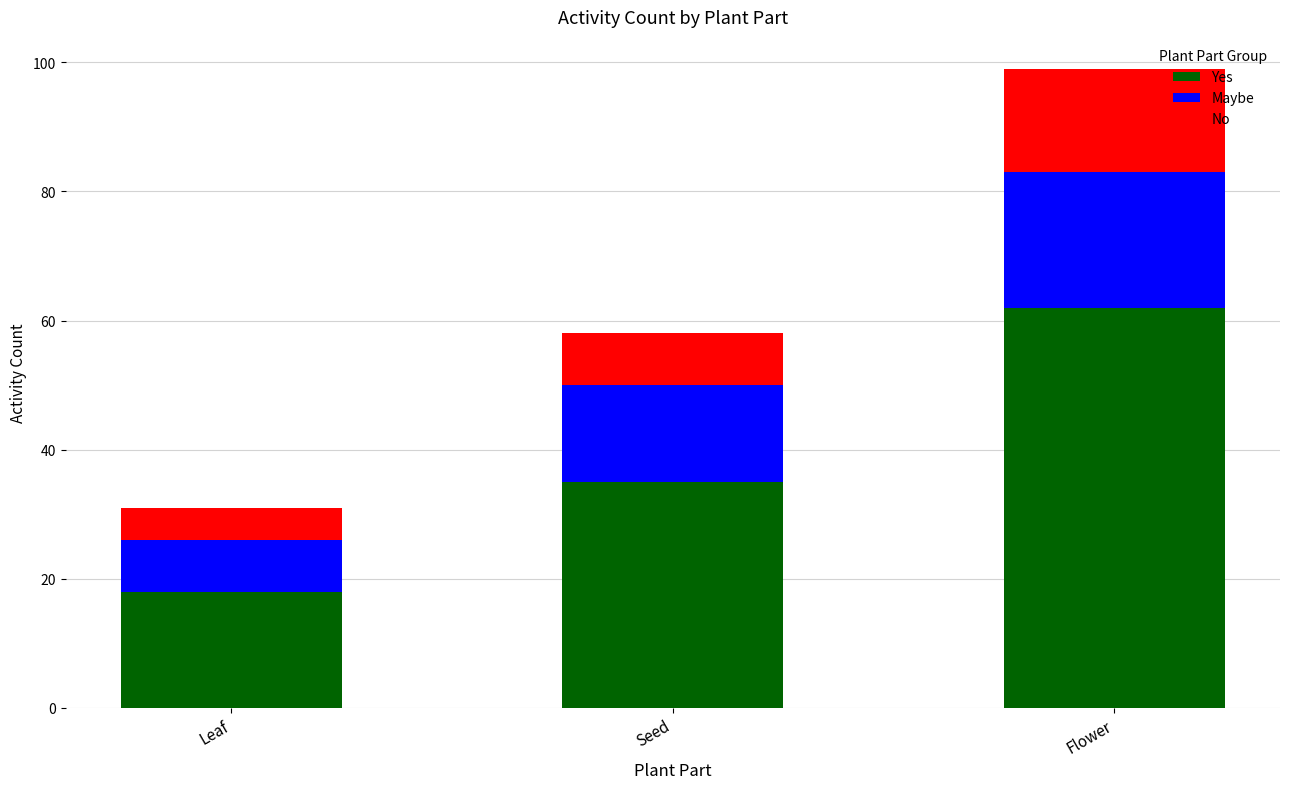

What is the average value of the Yes series?

38